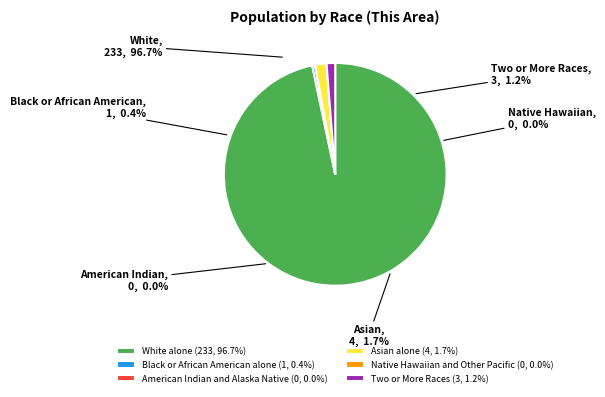

Approximately how many times larger is the value at White alone compared to Asian alone?

58.2